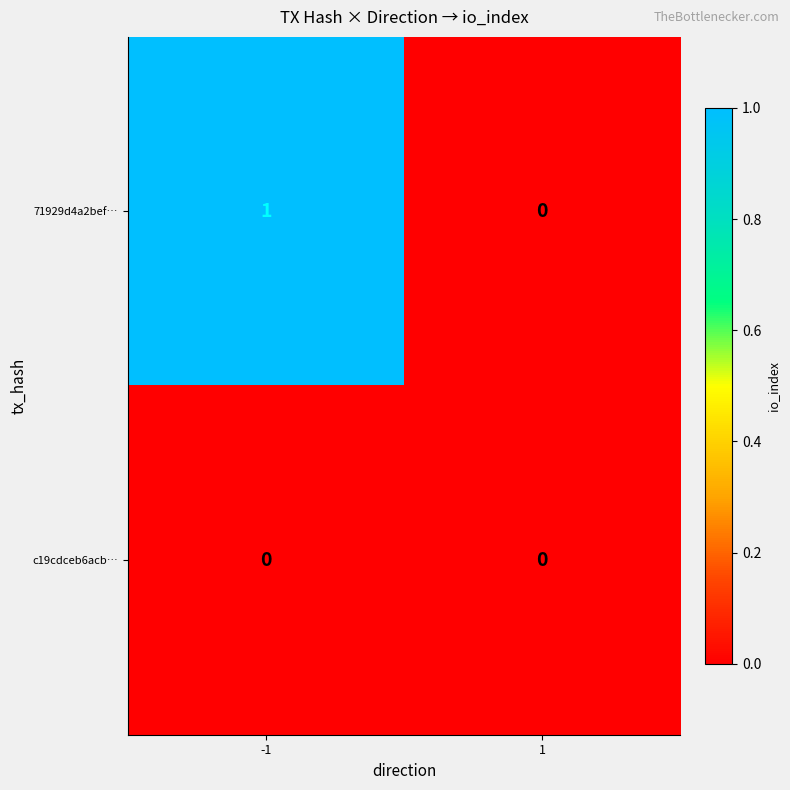

Reading left to right, what are all the values shown in this chart?

71929d4a2bef…: 1	0
c19cdceb6acb…: 0	0